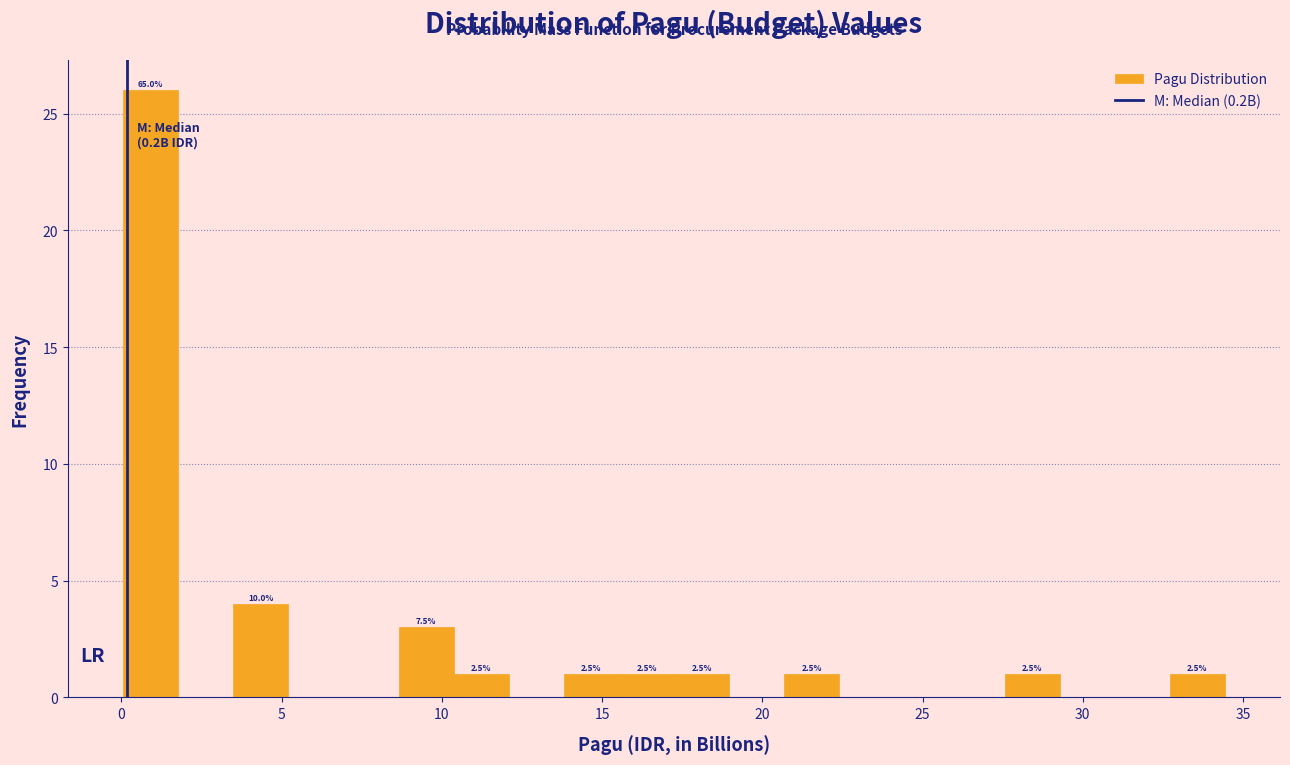

Around what value on the x-axis is the tallest bar? Give the approximate position of its centre, as read against the axis.

1.0